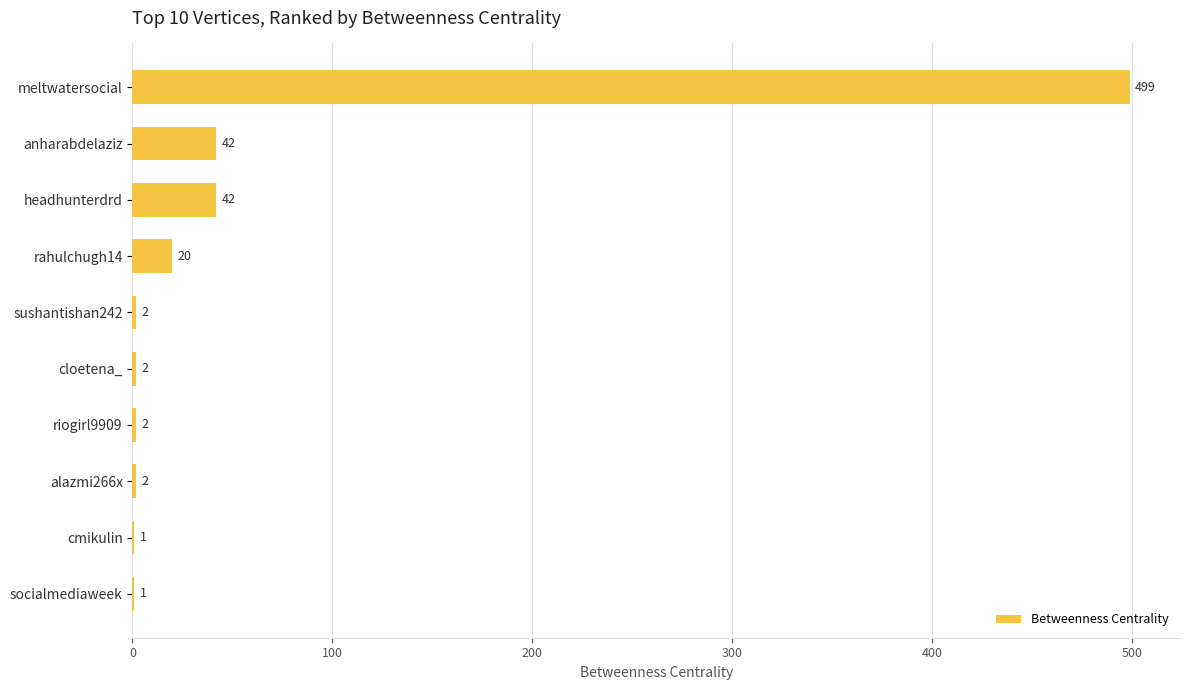

Reading top to bottom, transcribe all the data shown in this chart.

meltwatersocial=499	anharabdelaziz=42	headhunterdrd=42	rahulchugh14=20	sushantishan242=2	cloetena_=2	riogirl9909=2	alazmi266x=2	cmikulin=1	socialmediaweek=1